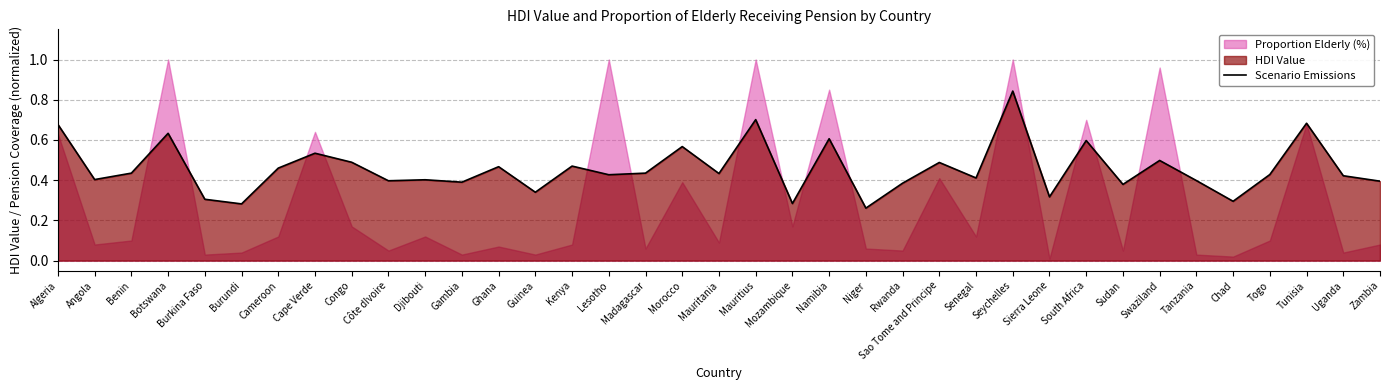

What is the value of the 19th point from the left?

0.4